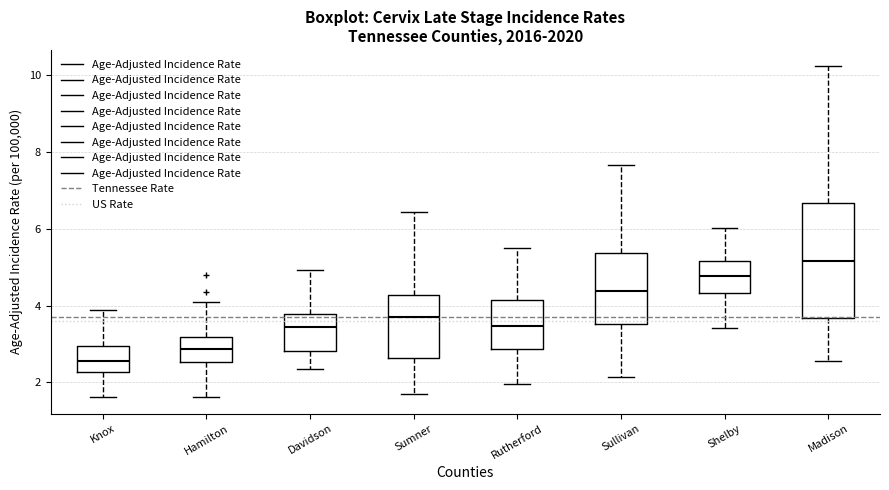

Reading left to right, transcribe this box plot: for each box, give where its median line is, the range the box spans, and where its two whiskers end, as read against the y-axis. The values are not printed on the chart, so give them approximately, as read against the axis.

Knox: median 2.6, box 2.2 to 3.0, whiskers 1.6 to 3.8
Hamilton: median 2.8, box 2.6 to 3.2, whiskers 1.6 to 4.0
Davidson: median 3.4, box 2.8 to 3.8, whiskers 2.4 to 5.0
Sumner: median 3.6, box 2.6 to 4.2, whiskers 1.8 to 6.4
Rutherford: median 3.4, box 2.8 to 4.2, whiskers 2.0 to 5.4
Sullivan: median 4.4, box 3.6 to 5.4, whiskers 2.2 to 7.6
Shelby: median 4.8, box 4.4 to 5.2, whiskers 3.4 to 6.0
Madison: median 5.2, box 3.6 to 6.6, whiskers 2.6 to 10.2